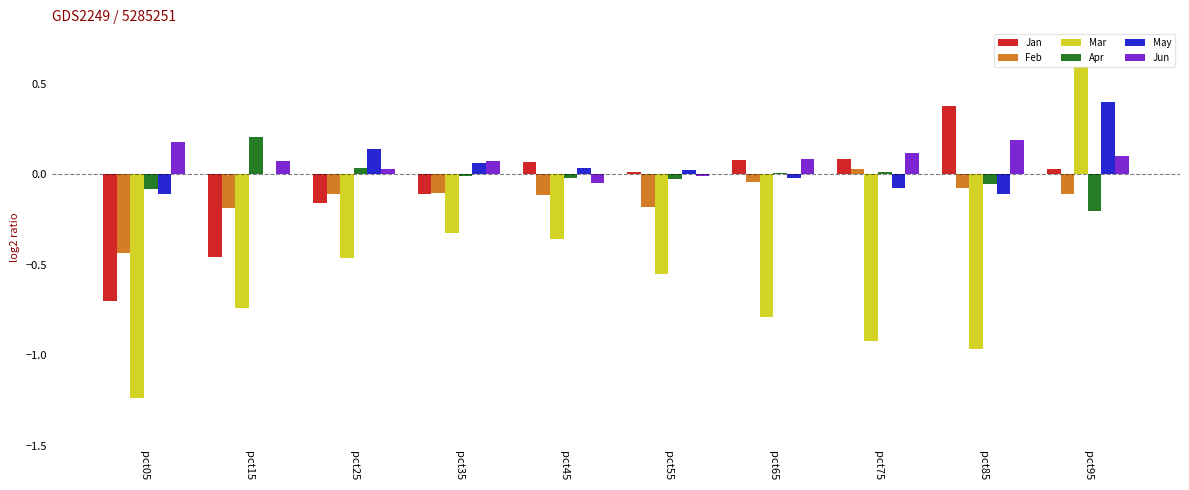

Which series changed the most between pct35 and pct75?

Mar